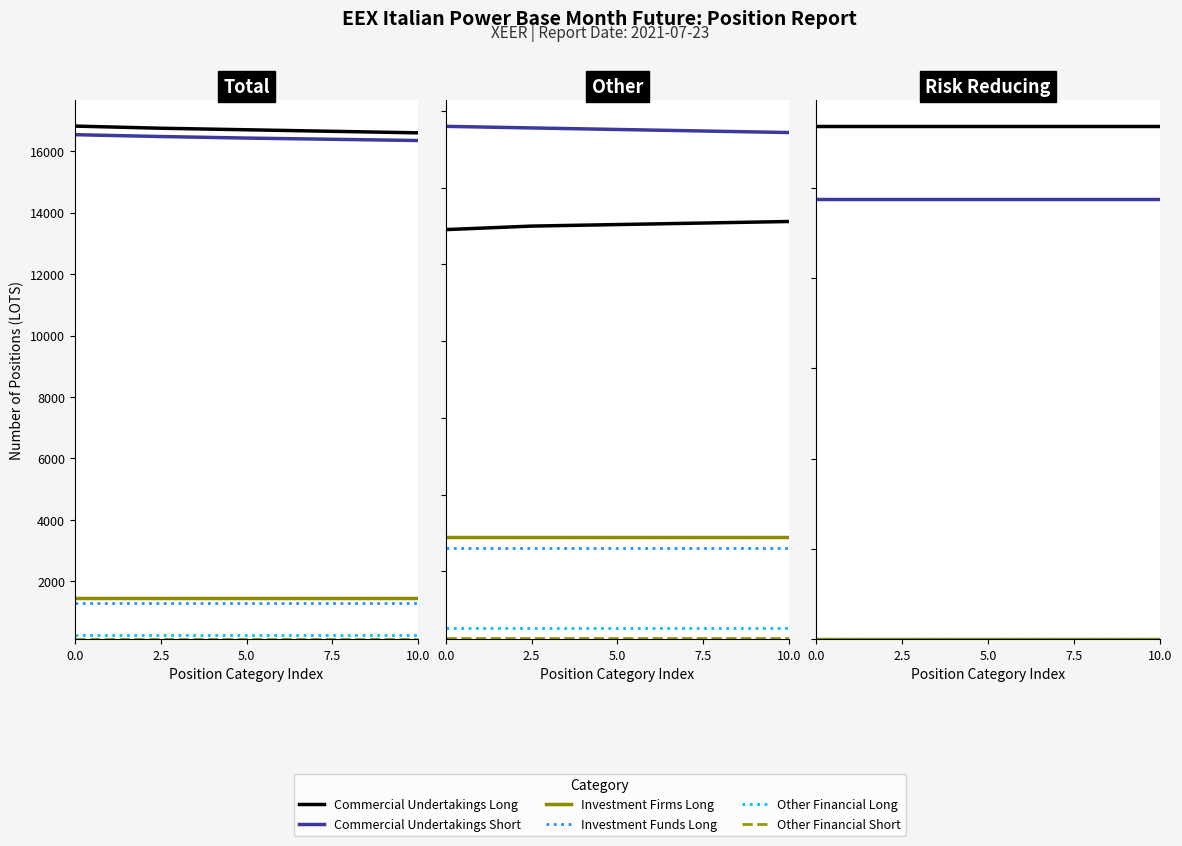

True or false: Commercial Undertakings Short and Commercial Undertakings Long intersect in this chart.

False